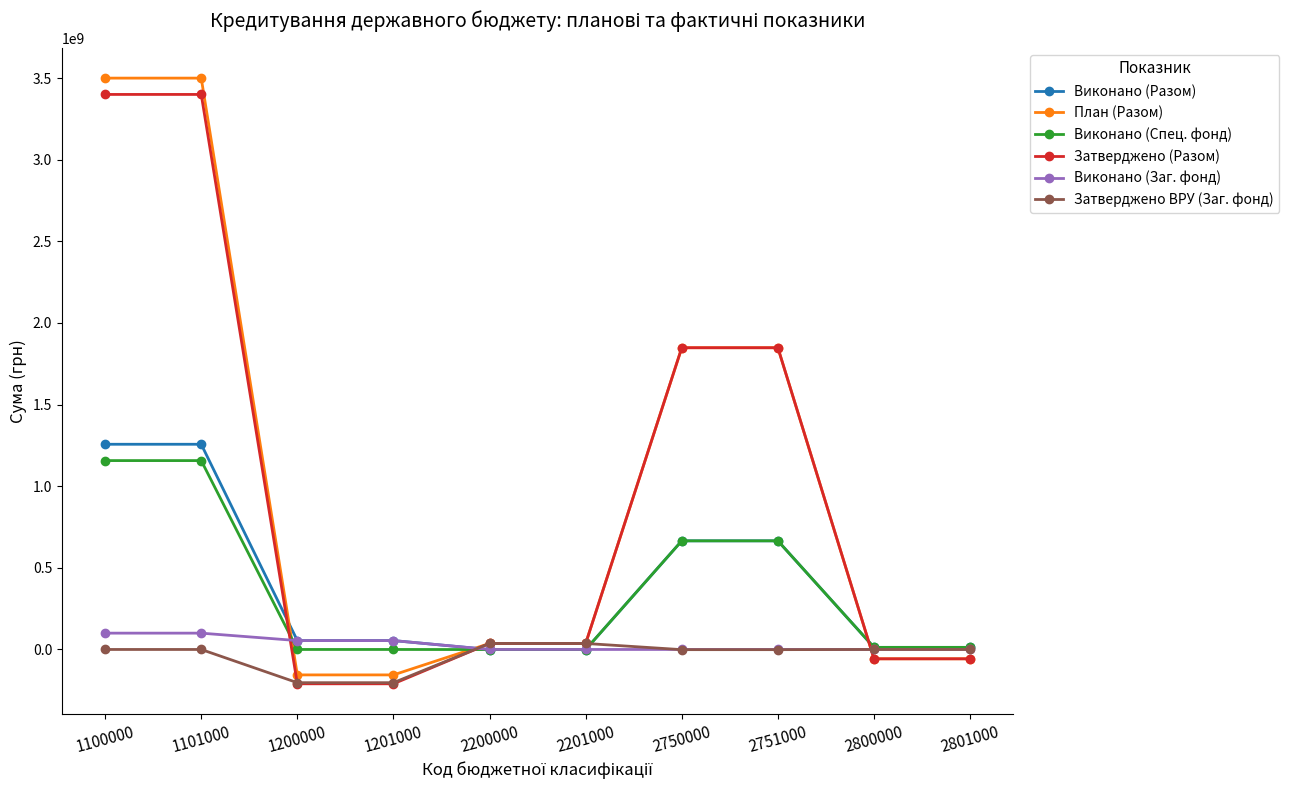

What is the minimum value for Виконано (Спец. фонд)?

-581602.1